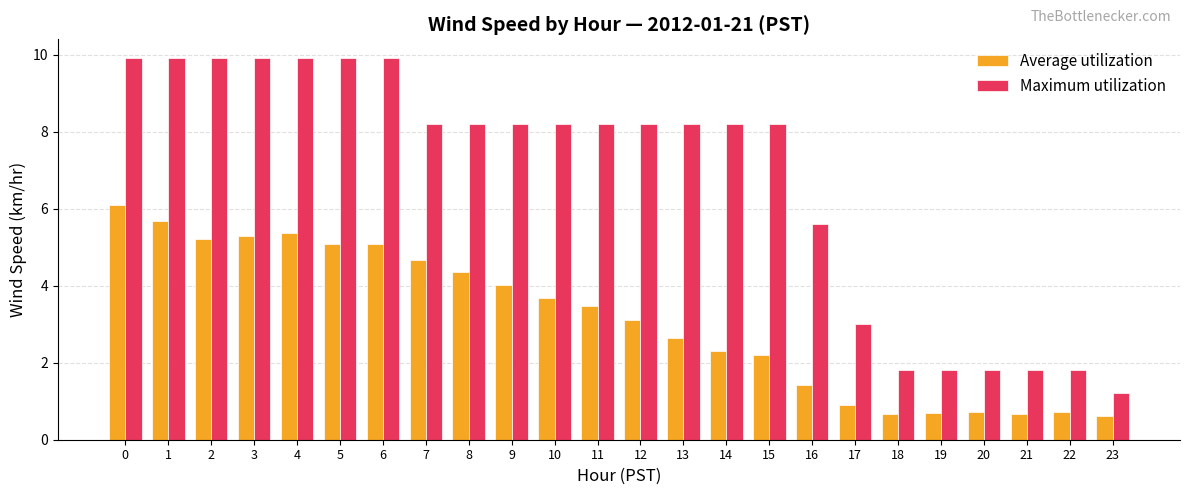

List the series in order of their overall mean, lowest first.

Average utilization, Maximum utilization